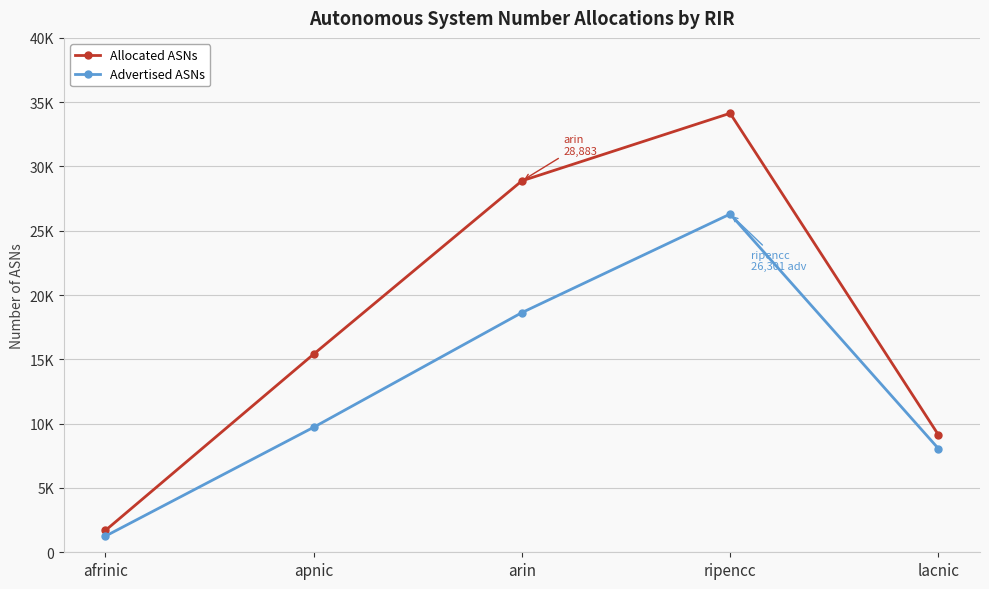

What is the label of the 3rd point from the right?

arin